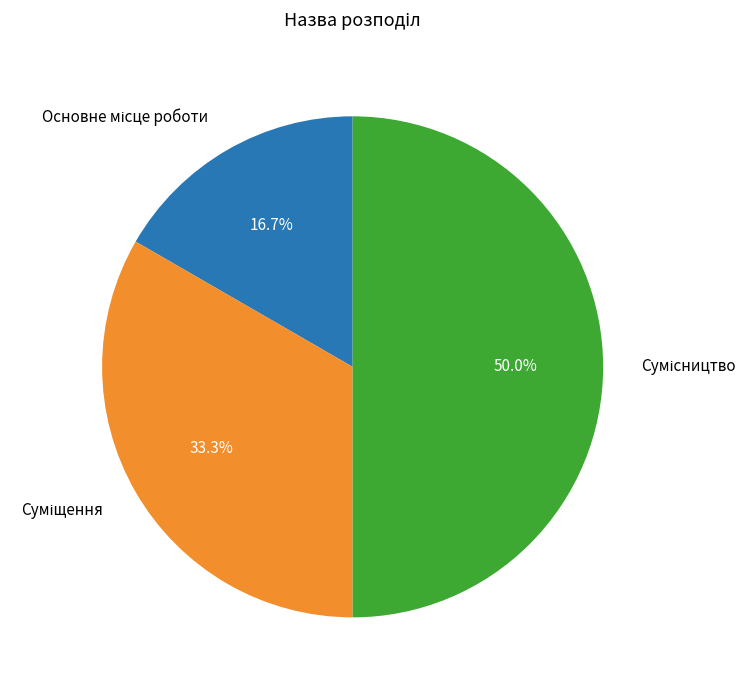

How many segments does this pie chart have?

3